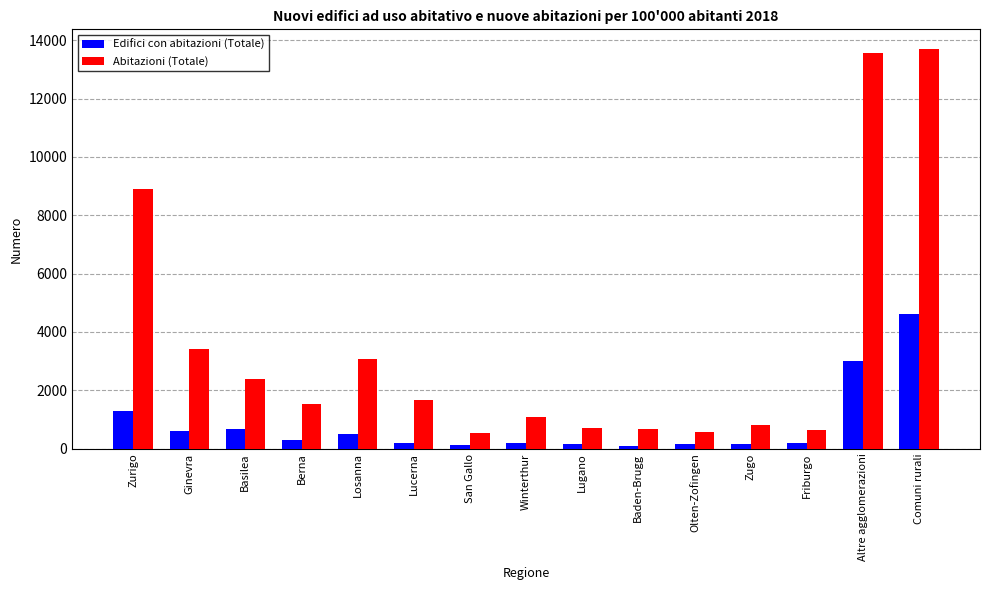

Which category has the highest value in the Abitazioni (Totale) series?

Comuni rurali